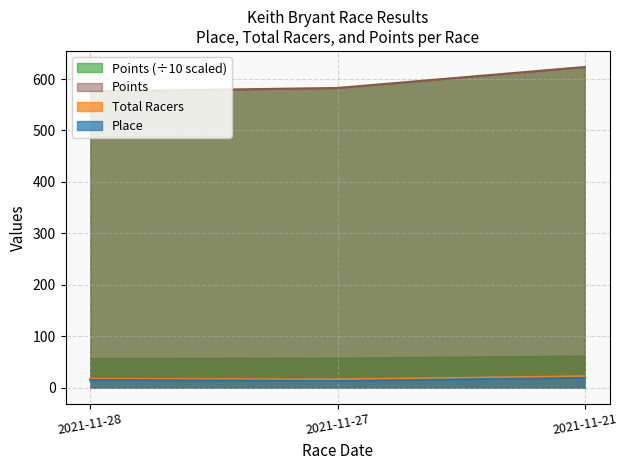

What is the difference between the maximum and minimum values in the Place series?

6.0